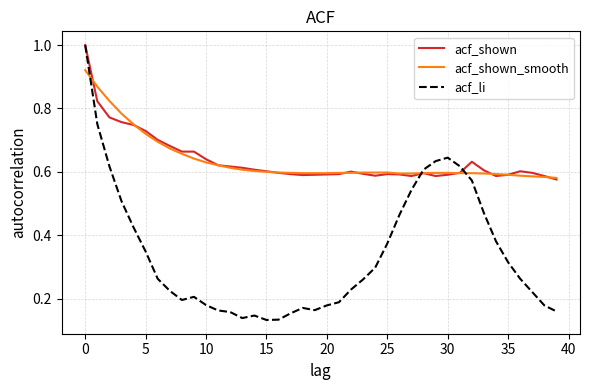

What is the sum of all acf_shown_smooth values?

25.5